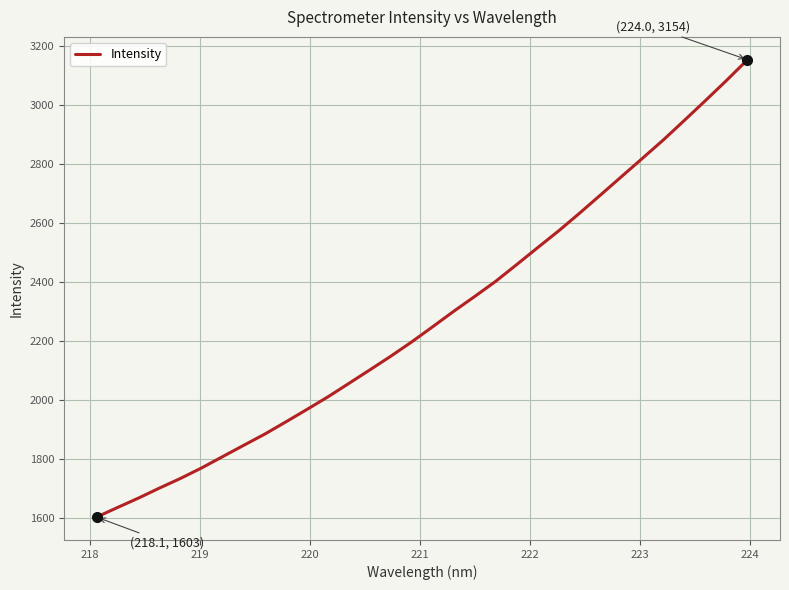

Is this an area chart (filled region under the line)?

No